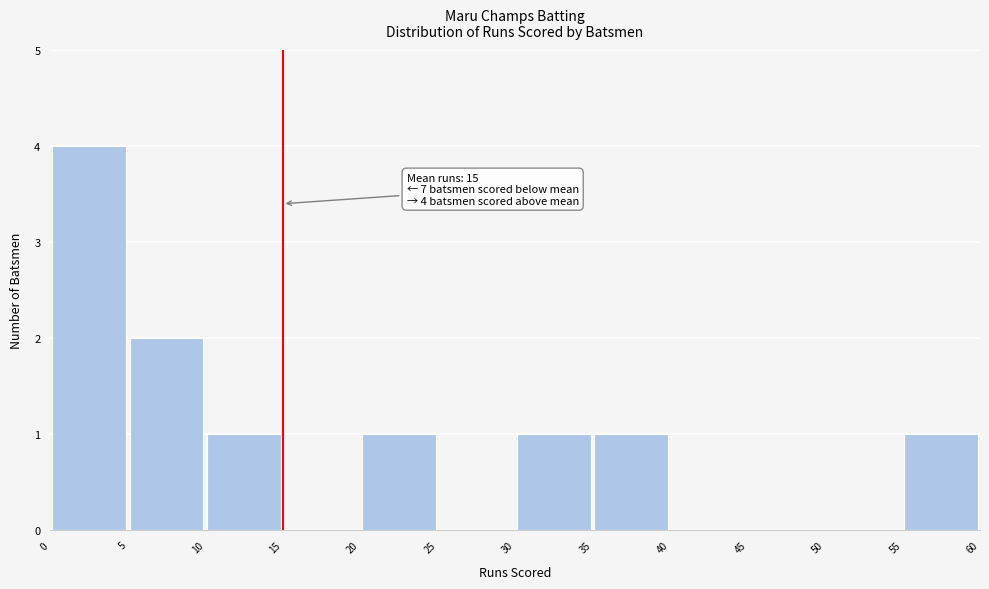

Which range on the x-axis has the tallest bar?

0 to 5